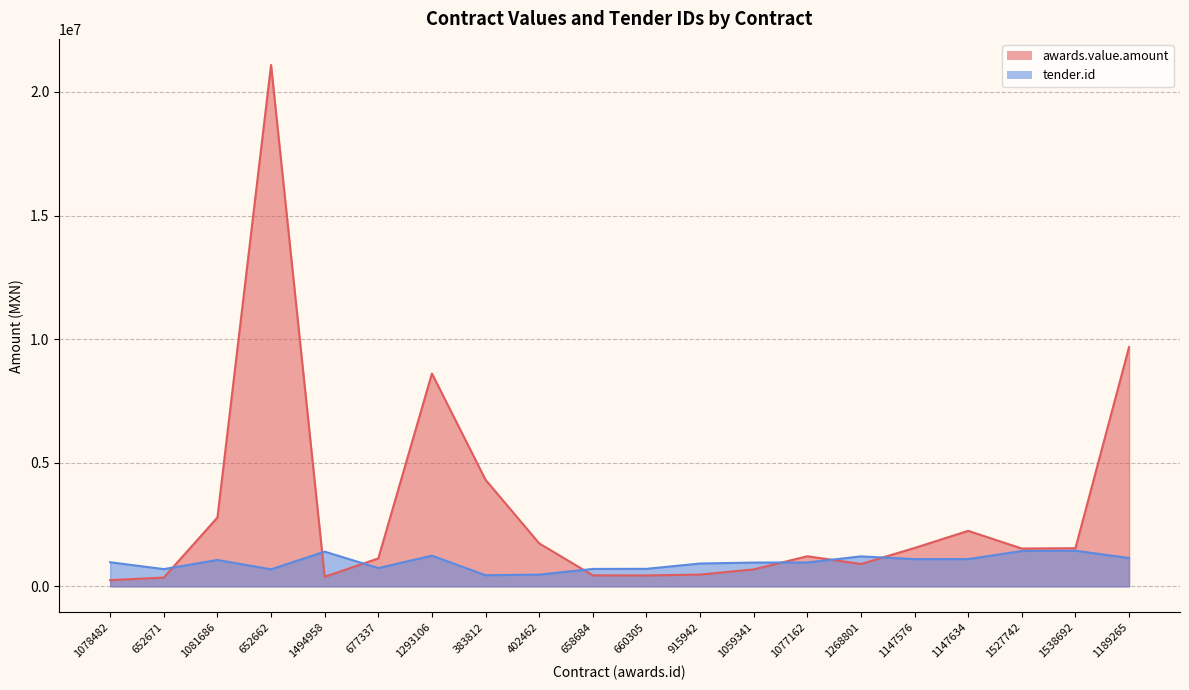

Reading right to left, what are all the values shown in this chart?

awards.value.amount: 9679865.7	1543415.5	1530032.7	2245399.5	1552823.8	904667.8	1217475.9	686470.5	476518.6	441196.1	444904.7	1739531.7	4309727.2	8610170.4	1129913.8	387735.0	21093821.2	2784482.8	354031.1	253551.9
tender.id: 1146089.0	1441694.0	1429787.0	1102507.0	1101213.0	1212433.0	966522.0	961805.0	924083.0	708744.0	704842.0	474989.0	450319.0	1242001.0	740512.0	1404684.0	689236.0	1067166.0	697903.0	975320.0